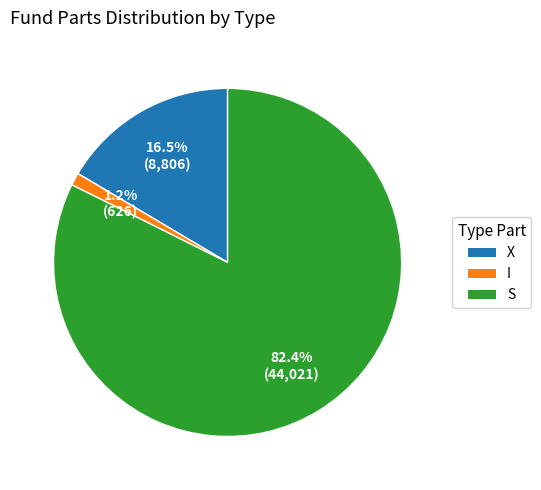

What is the smallest slice in the pie chart?

I